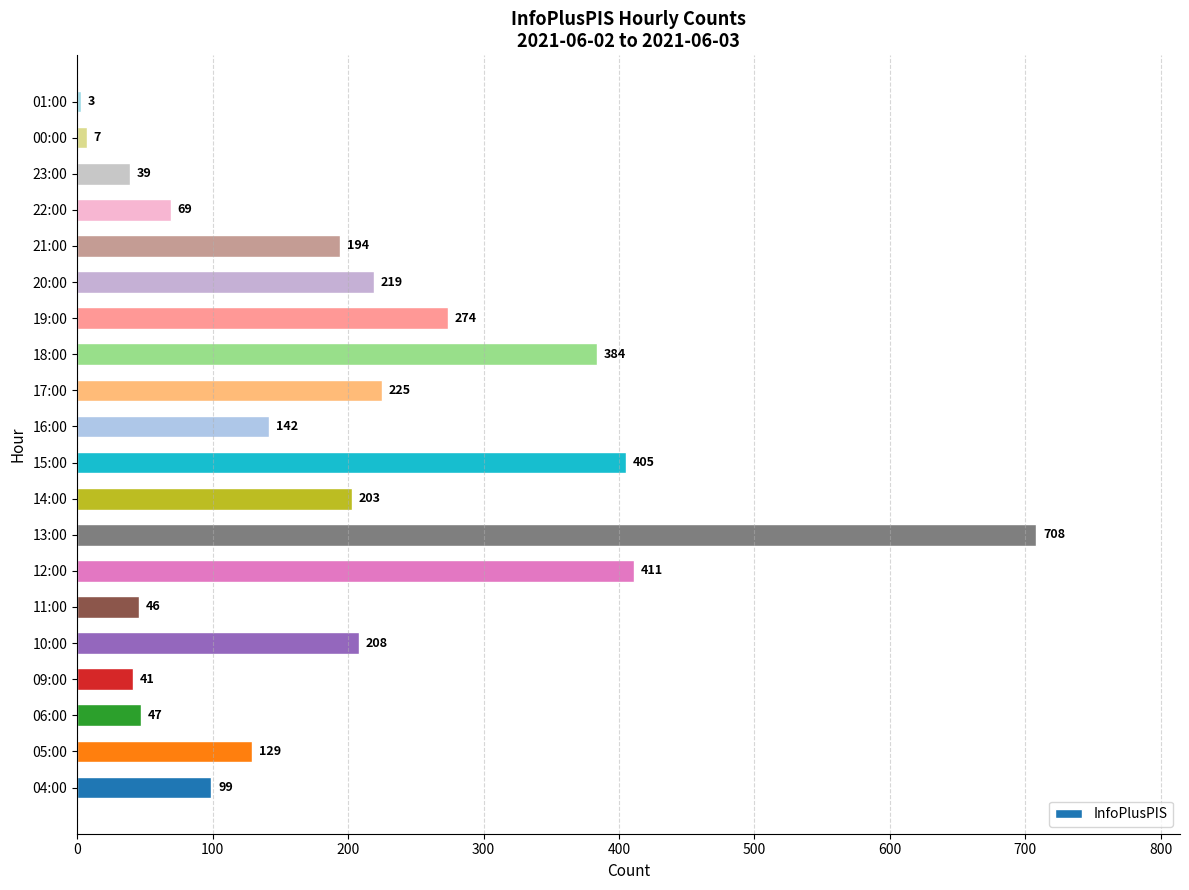

What is the difference between the values at 14:00 and 10:00?

5